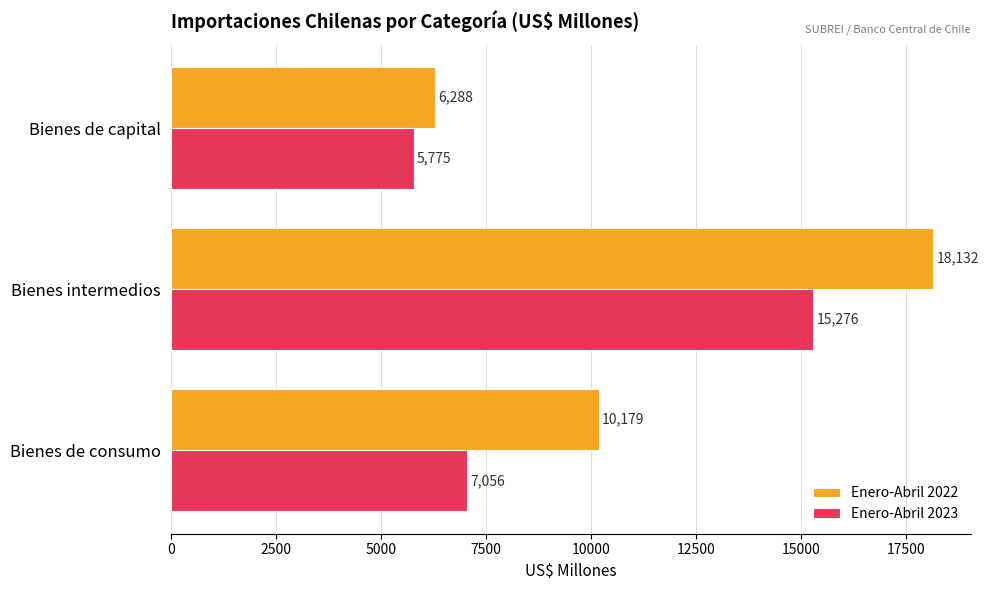

List the series in order of their peak value, lowest first.

Enero-Abril 2023, Enero-Abril 2022